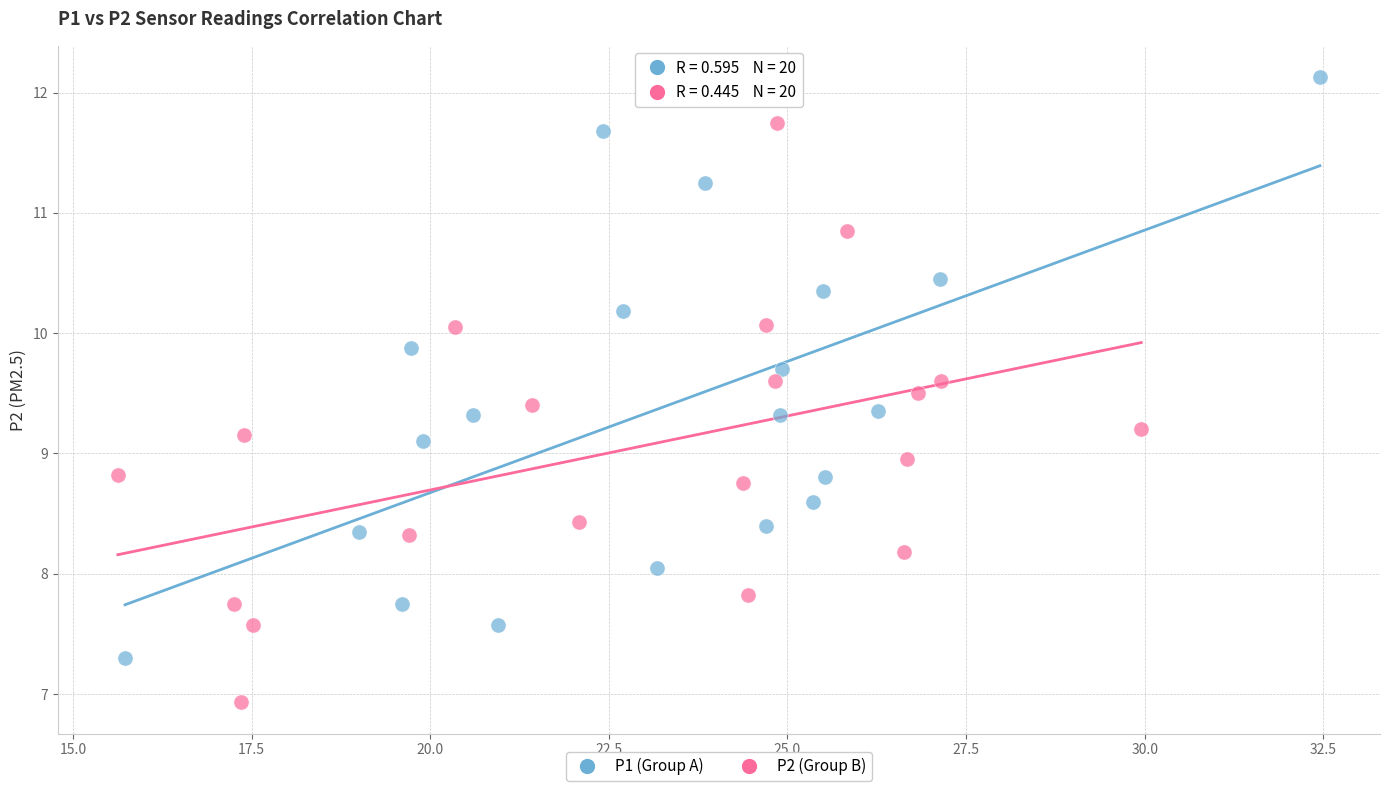

What are all the series names shown in the legend?

P1 (Group A), P2 (Group B)